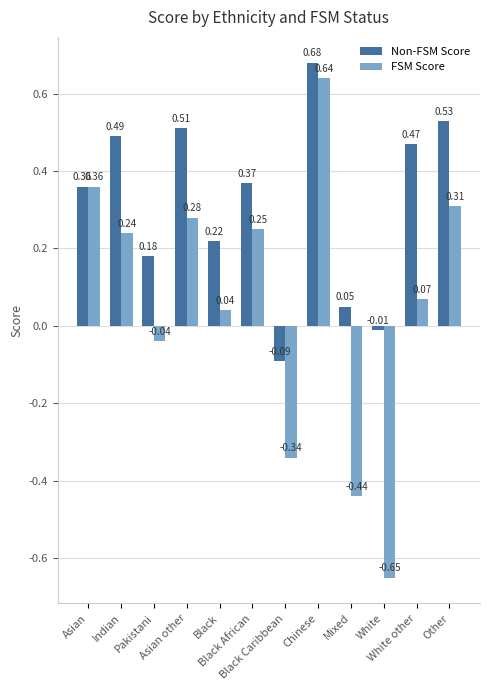

What is the sum of all Non-FSM Score values?

3.8